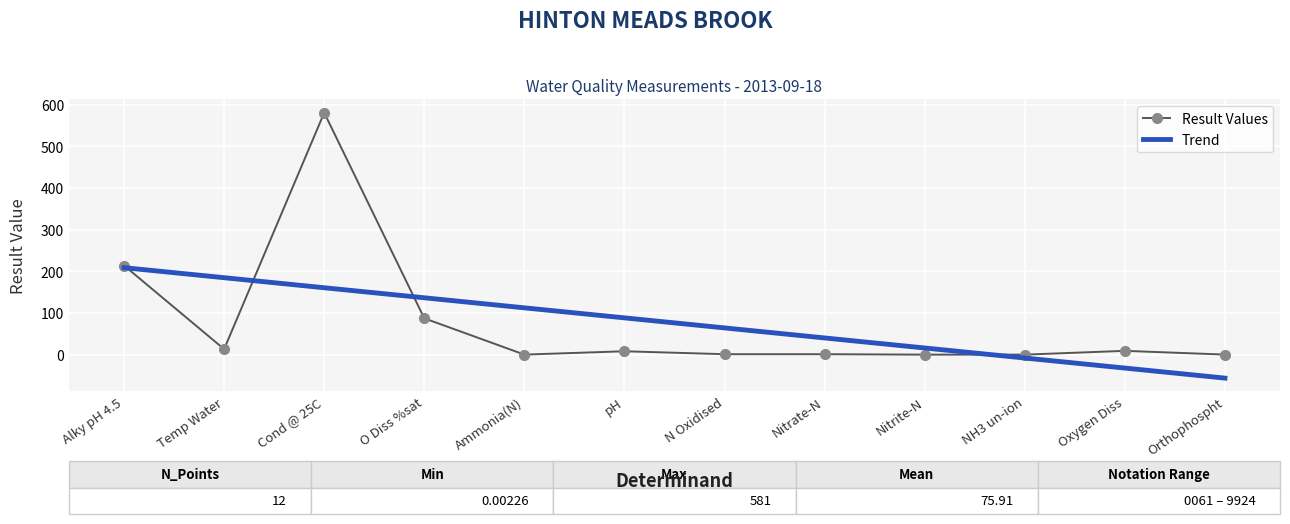

What is the sum of the values at pH and Nitrate-N?

9.2